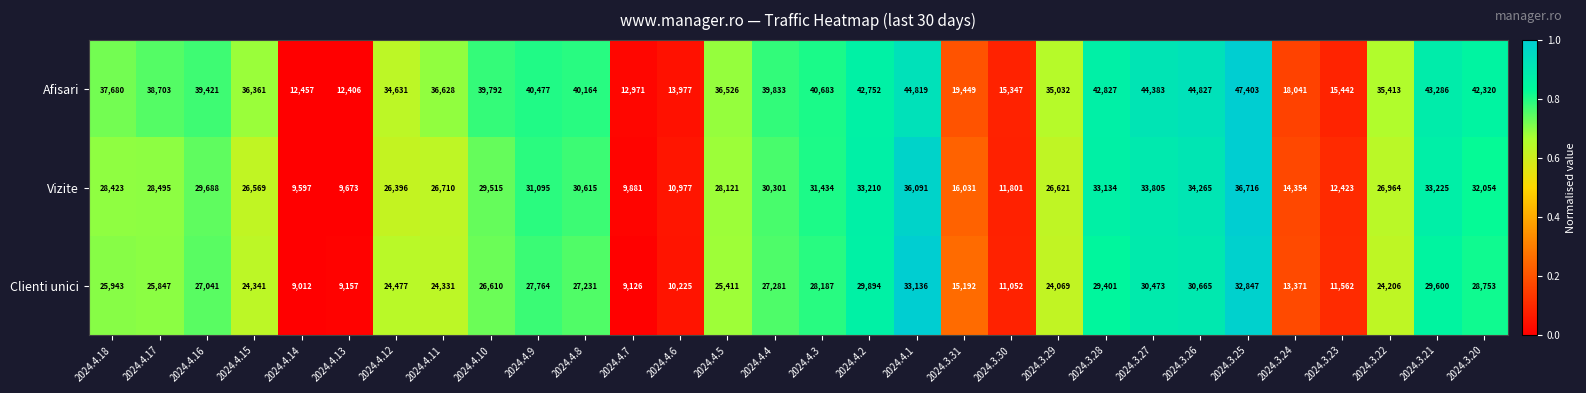

Where is Vizite nearest to the value 23156?

2024.4.12